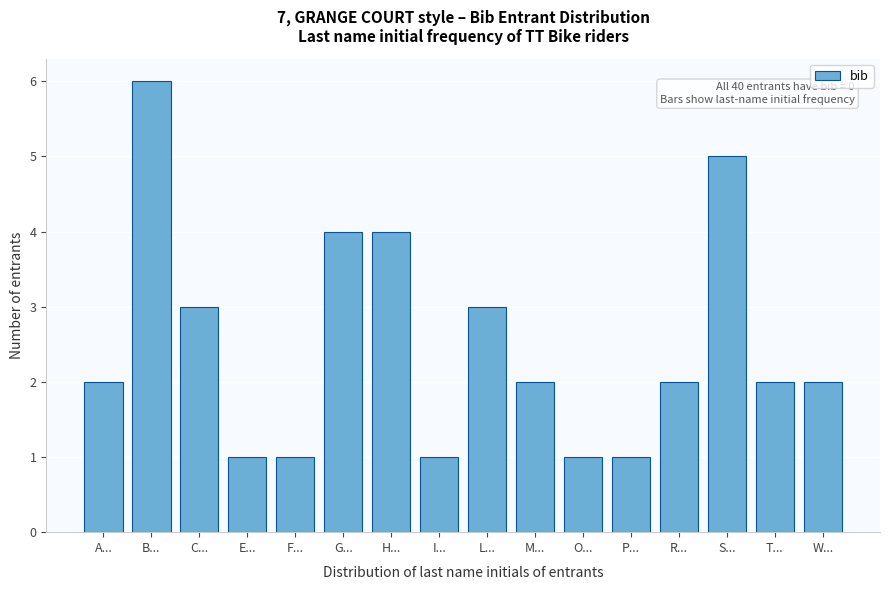

Reading right to left, transcribe all the data shown in this chart.

W...=2	T...=2	S...=5	R...=2	P...=1	O...=1	M...=2	L...=3	I...=1	H...=4	G...=4	F...=1	E...=1	C...=3	B...=6	A...=2